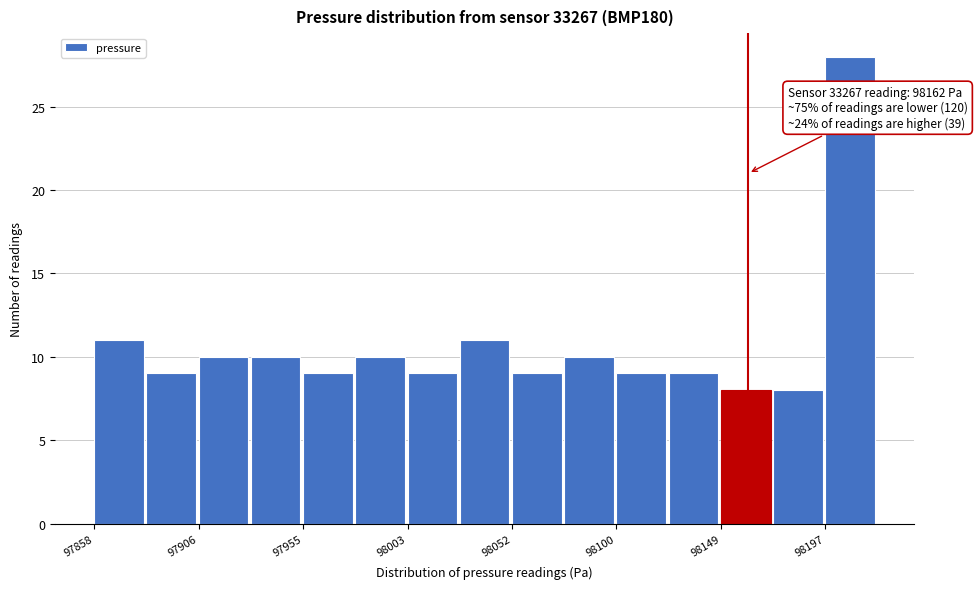

Over which range of the x-axis is the bar tallest?

98200 to 98220